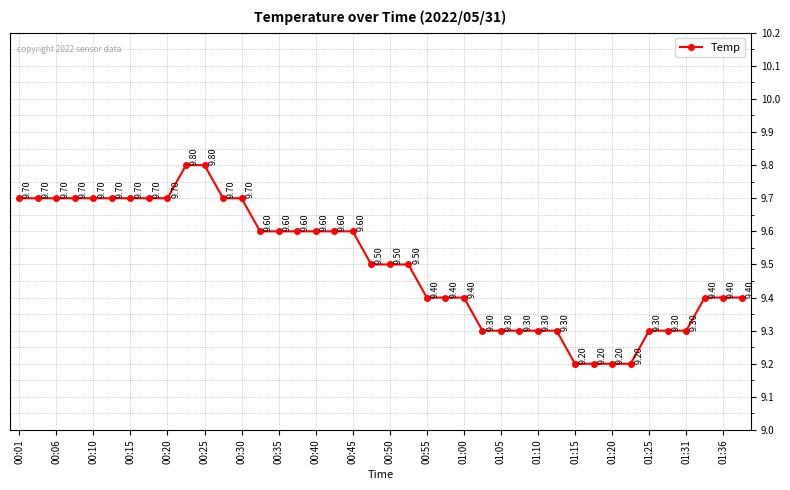

What is the sum of all values?

380.0